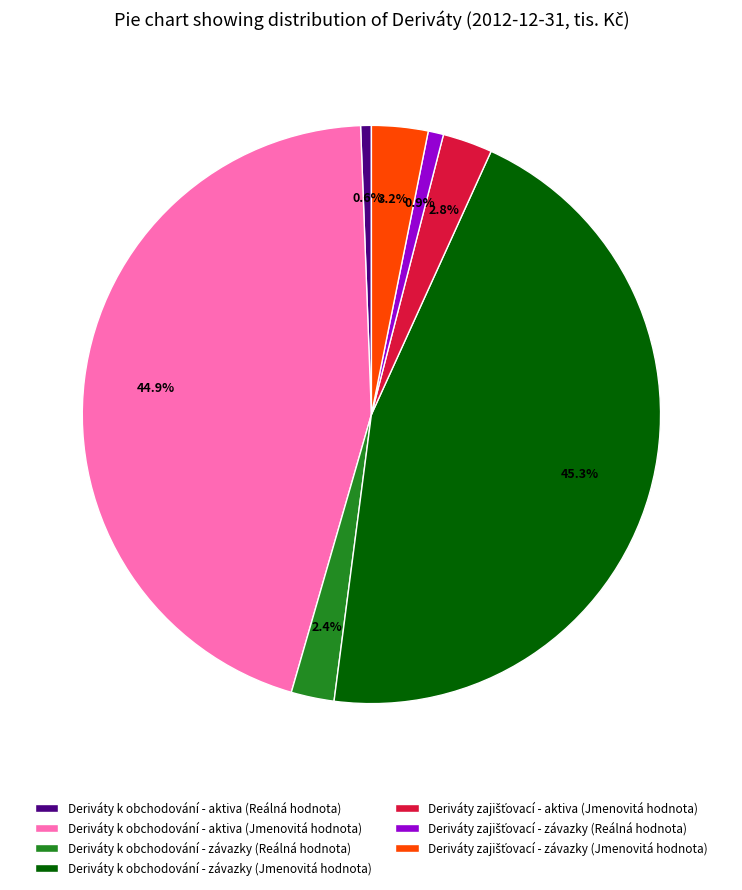

Between Deriváty k obchodování - závazky (Jmenovitá hodnota) and Deriváty k obchodování - aktiva (Reálná hodnota), which is larger?

Deriváty k obchodování - závazky (Jmenovitá hodnota)